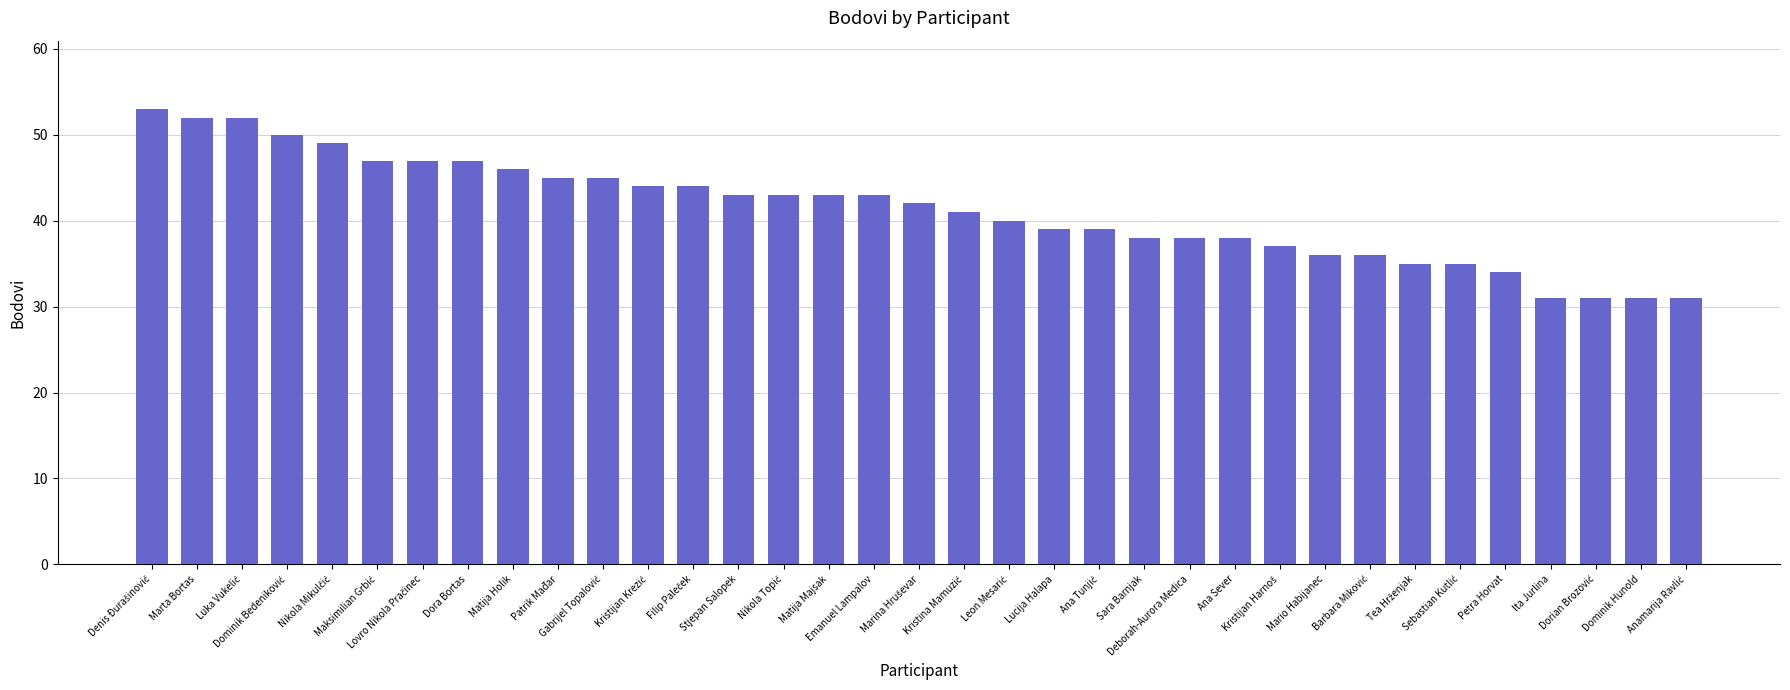

What is the minimum value shown in the chart?

31